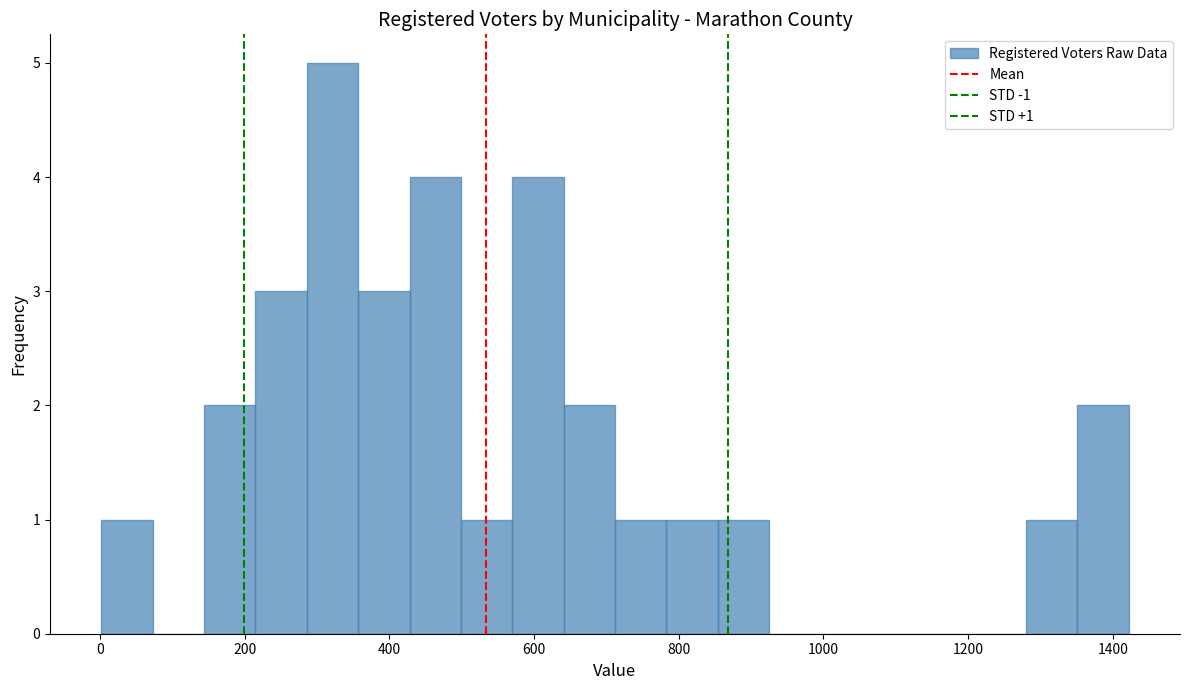

Around what value on the x-axis is the tallest bar? Give the approximate position of its centre, as read against the axis.

320